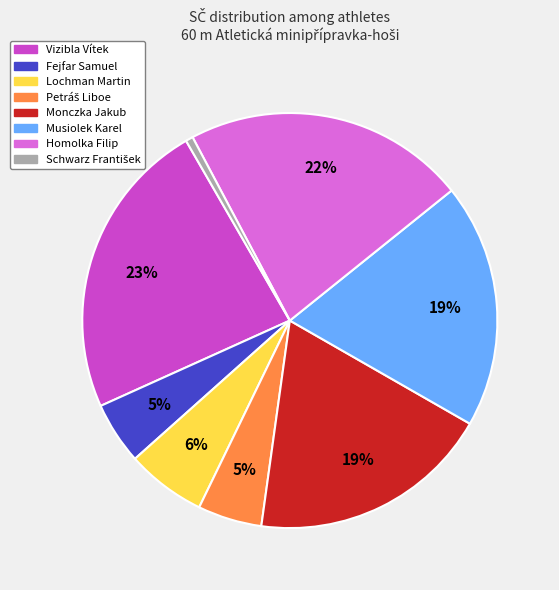

What percentage is the Musiolek Karel slice, to the nearest percent?

19%